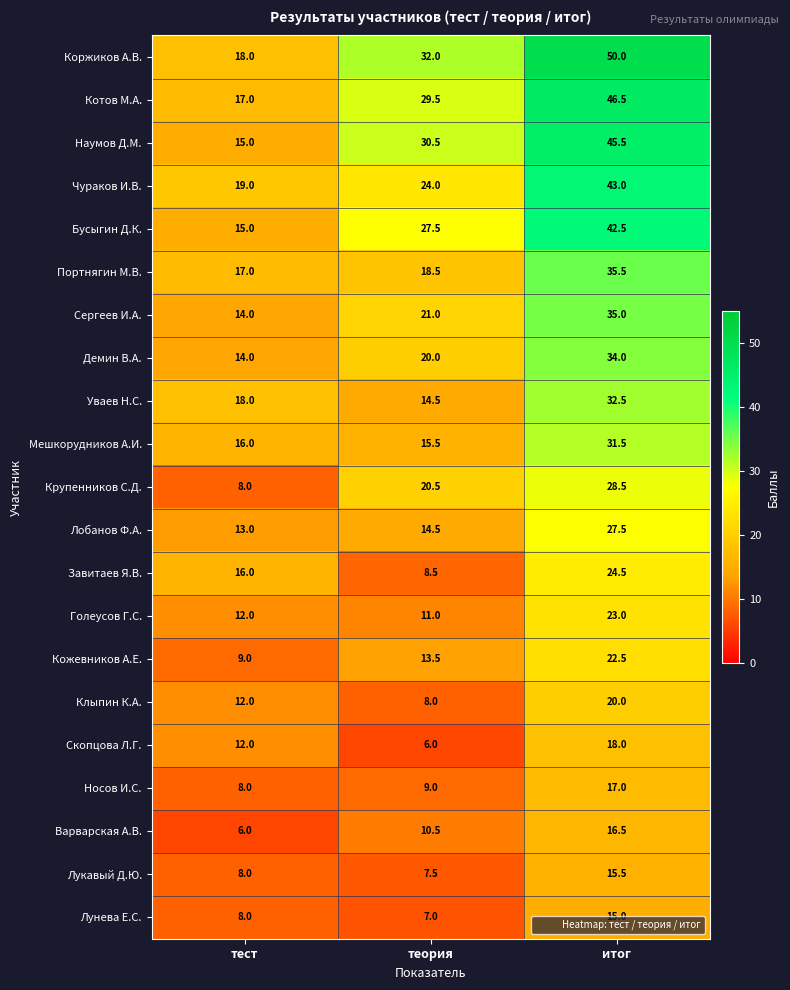

True or false: Мешкорудников А.И. has a value of 7.2 at тест.

False